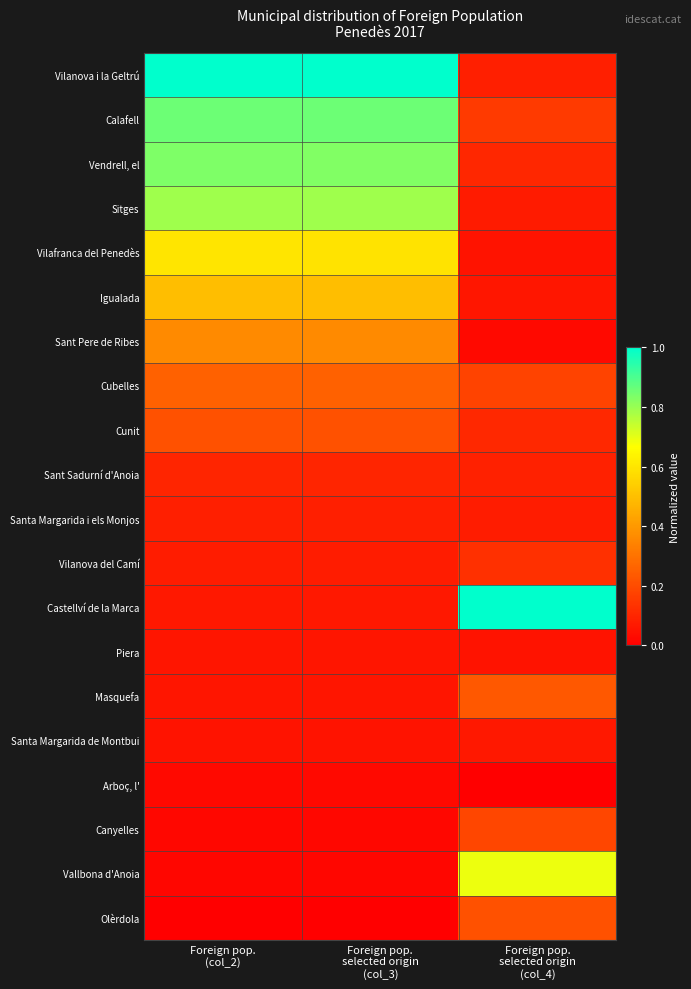

Reading left to right, list all the values displayed in this chart.

Vilanova i la Geltrú: Foreign pop.
(col_2)=1.0	Foreign pop.
selected origin
(col_3)=1.0	Foreign pop.
selected origin
(col_4)=0.1
Calafell: Foreign pop.
(col_2)=0.9	Foreign pop.
selected origin
(col_3)=0.9	Foreign pop.
selected origin
(col_4)=0.2
Vendrell, el: Foreign pop.
(col_2)=0.8	Foreign pop.
selected origin
(col_3)=0.8	Foreign pop.
selected origin
(col_4)=0.1
Sitges: Foreign pop.
(col_2)=0.8	Foreign pop.
selected origin
(col_3)=0.8	Foreign pop.
selected origin
(col_4)=0.1
Vilafranca del Penedès: Foreign pop.
(col_2)=0.6	Foreign pop.
selected origin
(col_3)=0.6	Foreign pop.
selected origin
(col_4)=0.1
Igualada: Foreign pop.
(col_2)=0.5	Foreign pop.
selected origin
(col_3)=0.5	Foreign pop.
selected origin
(col_4)=0.1
Sant Pere de Ribes: Foreign pop.
(col_2)=0.4	Foreign pop.
selected origin
(col_3)=0.4	Foreign pop.
selected origin
(col_4)=0.0
Cubelles: Foreign pop.
(col_2)=0.3	Foreign pop.
selected origin
(col_3)=0.3	Foreign pop.
selected origin
(col_4)=0.2
Cunit: Foreign pop.
(col_2)=0.2	Foreign pop.
selected origin
(col_3)=0.2	Foreign pop.
selected origin
(col_4)=0.1
Sant Sadurní d'Anoia: Foreign pop.
(col_2)=0.1	Foreign pop.
selected origin
(col_3)=0.1	Foreign pop.
selected origin
(col_4)=0.1
Santa Margarida i els Monjos: Foreign pop.
(col_2)=0.1	Foreign pop.
selected origin
(col_3)=0.1	Foreign pop.
selected origin
(col_4)=0.1
Vilanova del Camí: Foreign pop.
(col_2)=0.1	Foreign pop.
selected origin
(col_3)=0.1	Foreign pop.
selected origin
(col_4)=0.1
Castellví de la Marca: Foreign pop.
(col_2)=0.1	Foreign pop.
selected origin
(col_3)=0.1	Foreign pop.
selected origin
(col_4)=1.0
Piera: Foreign pop.
(col_2)=0.1	Foreign pop.
selected origin
(col_3)=0.1	Foreign pop.
selected origin
(col_4)=0.1
Masquefa: Foreign pop.
(col_2)=0.1	Foreign pop.
selected origin
(col_3)=0.1	Foreign pop.
selected origin
(col_4)=0.2
Santa Margarida de Montbui: Foreign pop.
(col_2)=0.1	Foreign pop.
selected origin
(col_3)=0.1	Foreign pop.
selected origin
(col_4)=0.1
Arboç, l': Foreign pop.
(col_2)=0.0	Foreign pop.
selected origin
(col_3)=0.0	Foreign pop.
selected origin
(col_4)=0.0
Canyelles: Foreign pop.
(col_2)=0.0	Foreign pop.
selected origin
(col_3)=0.0	Foreign pop.
selected origin
(col_4)=0.2
Vallbona d'Anoia: Foreign pop.
(col_2)=0.0	Foreign pop.
selected origin
(col_3)=0.0	Foreign pop.
selected origin
(col_4)=0.7
Olèrdola: Foreign pop.
(col_2)=0.0	Foreign pop.
selected origin
(col_3)=0.0	Foreign pop.
selected origin
(col_4)=0.2